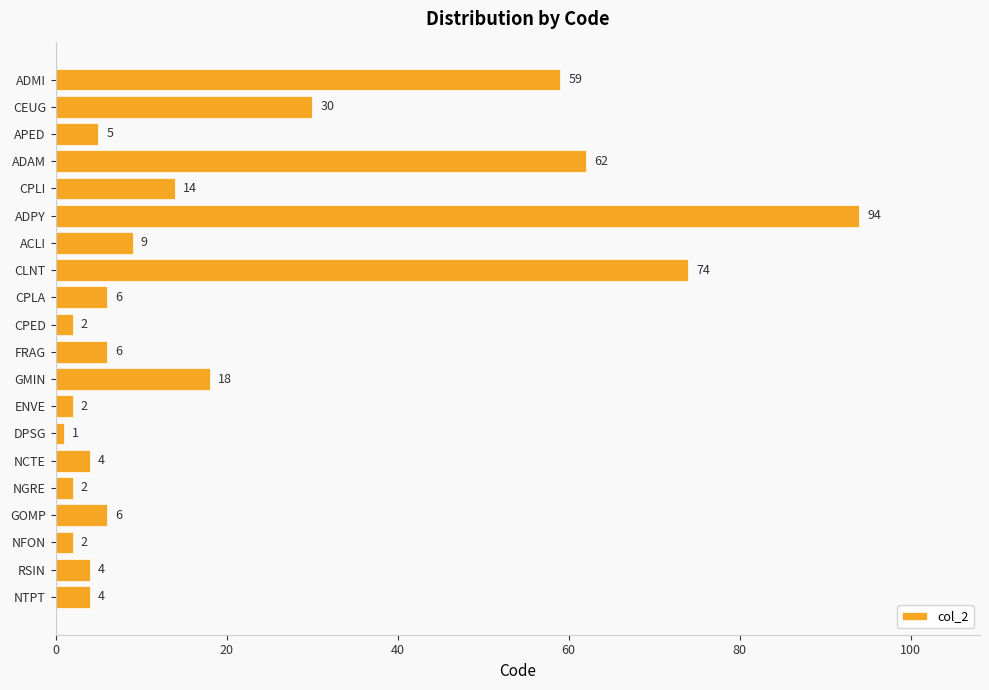

What is the difference between the maximum and minimum values?

93